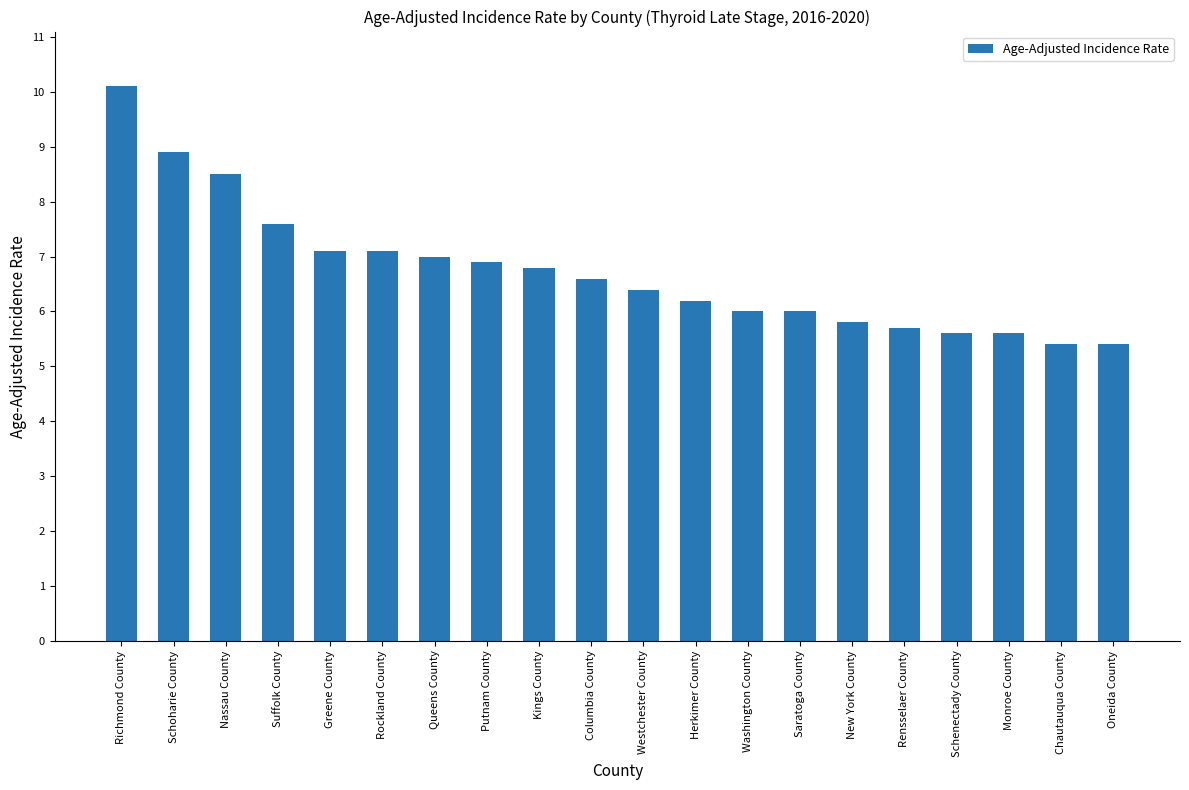

What is the label of the 17th bar from the right?

Suffolk County